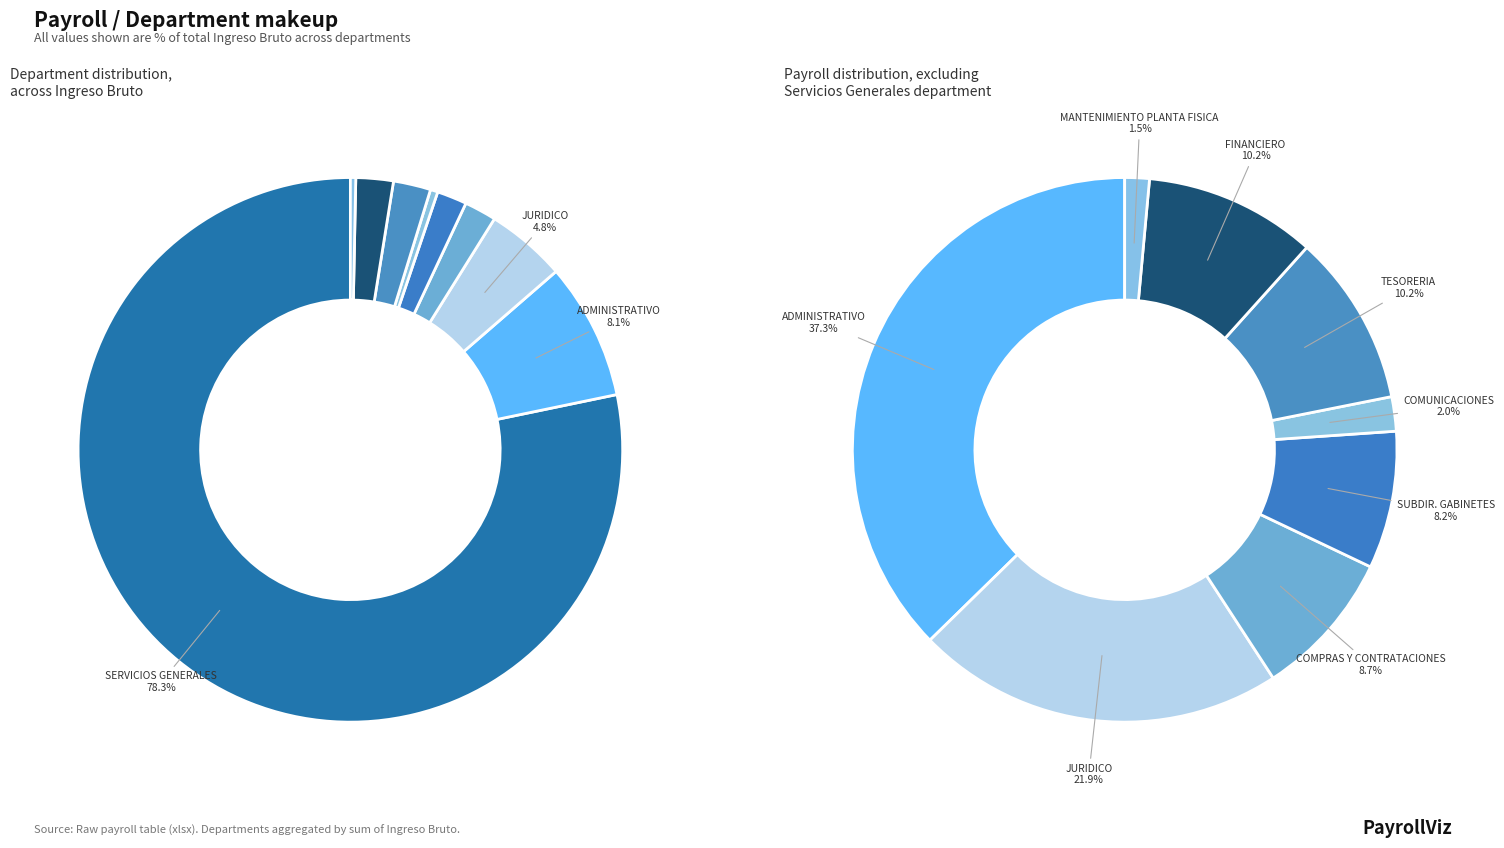

What percentage is the COMPRAS Y CONTRATACIONES slice, to the nearest percent?

2%